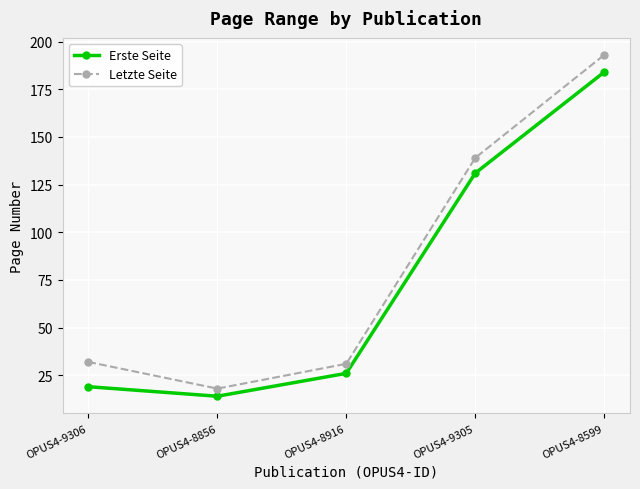

What is the minimum value shown in the chart?

14